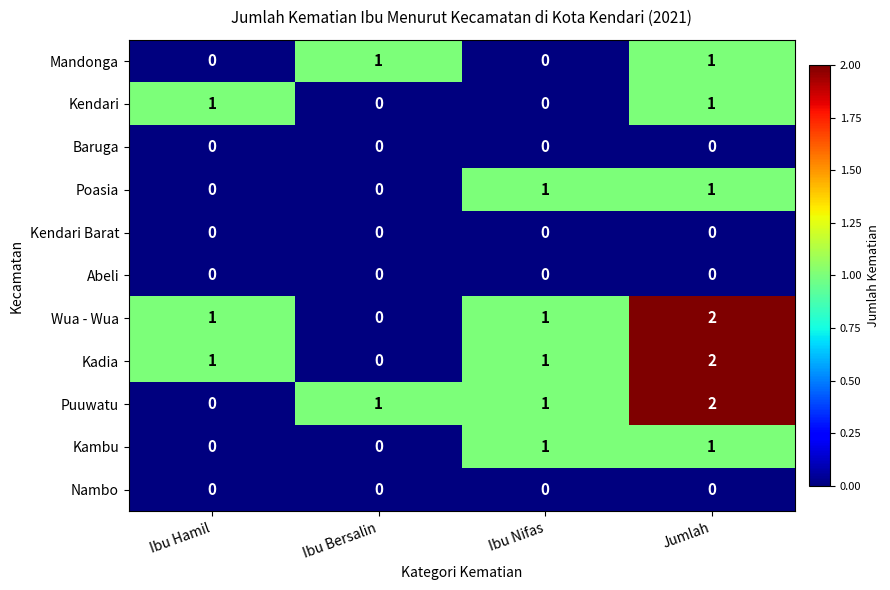

True or false: Kendari has a value of 0 at Ibu Bersalin.

True